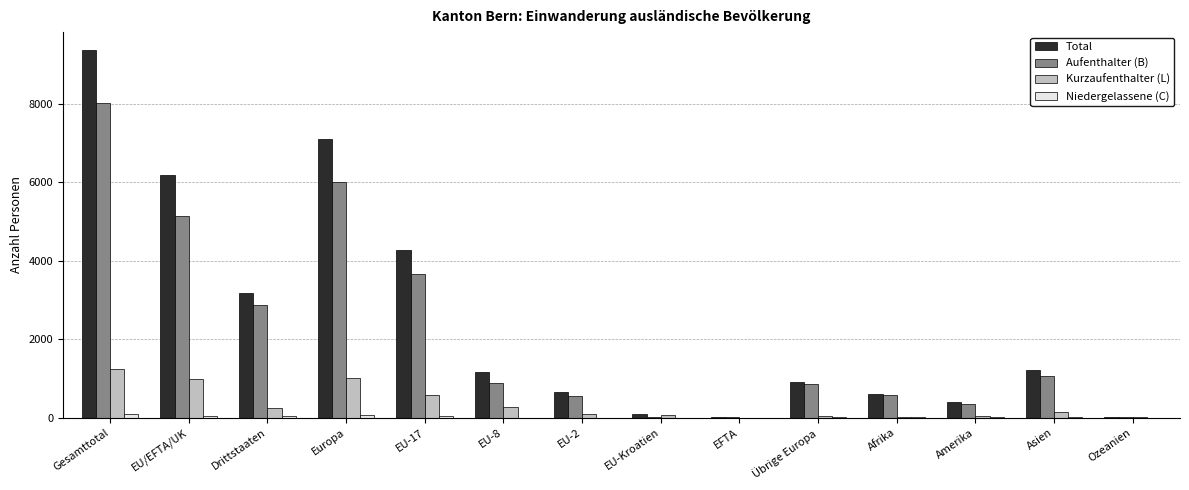

What is the sum of all Total values?

35175